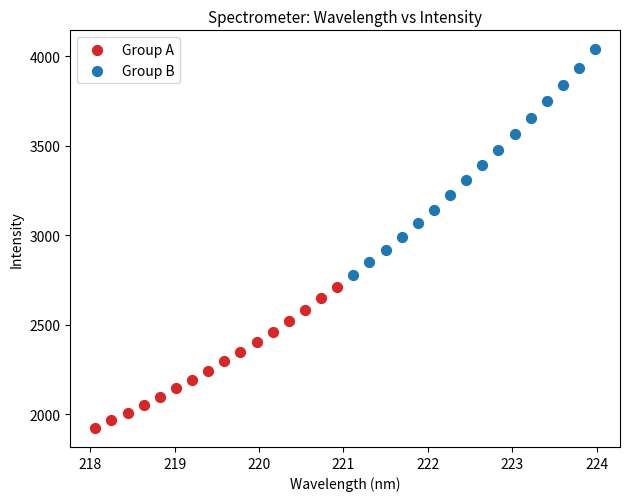

Which series contains the lowest Y value?

Group A